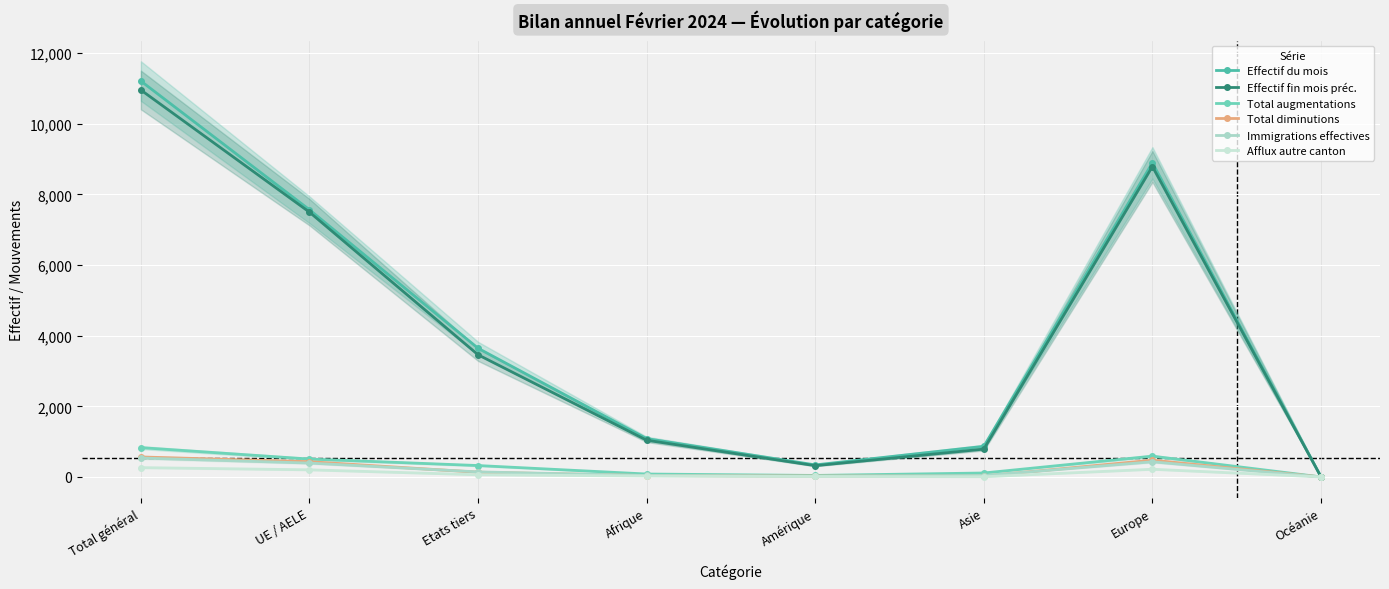

What is the value of the Effectif fin mois préc. point at the 8th from the left?

3